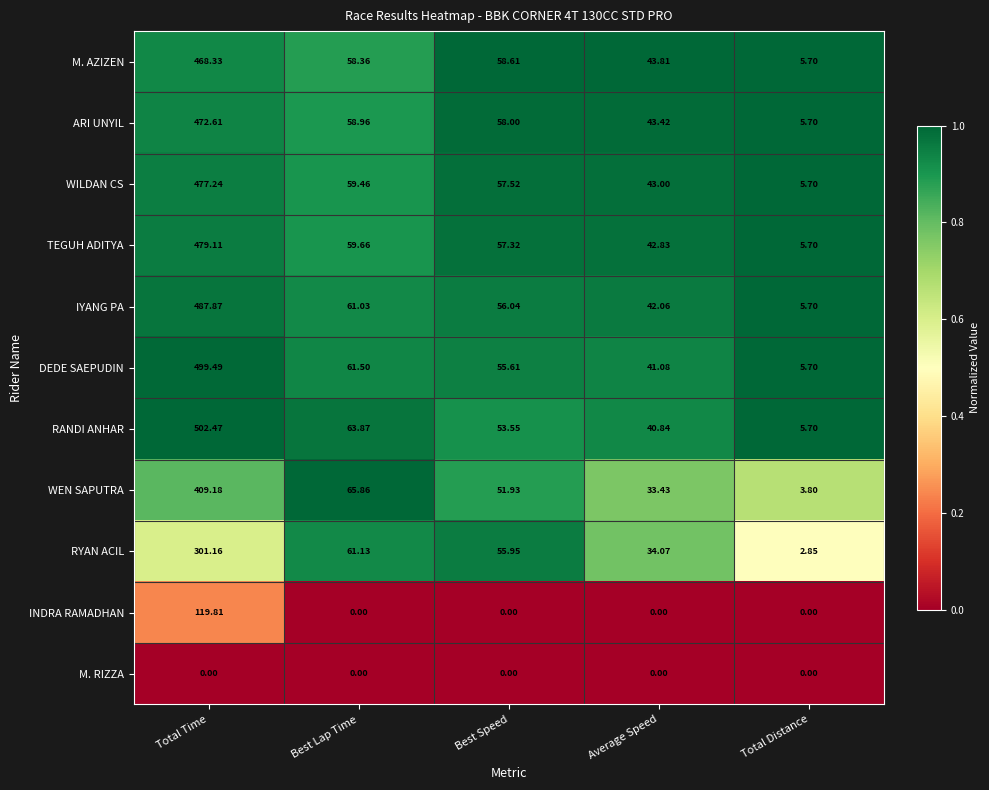

Which series has the largest range (max minus min)?

RANDI ANHAR